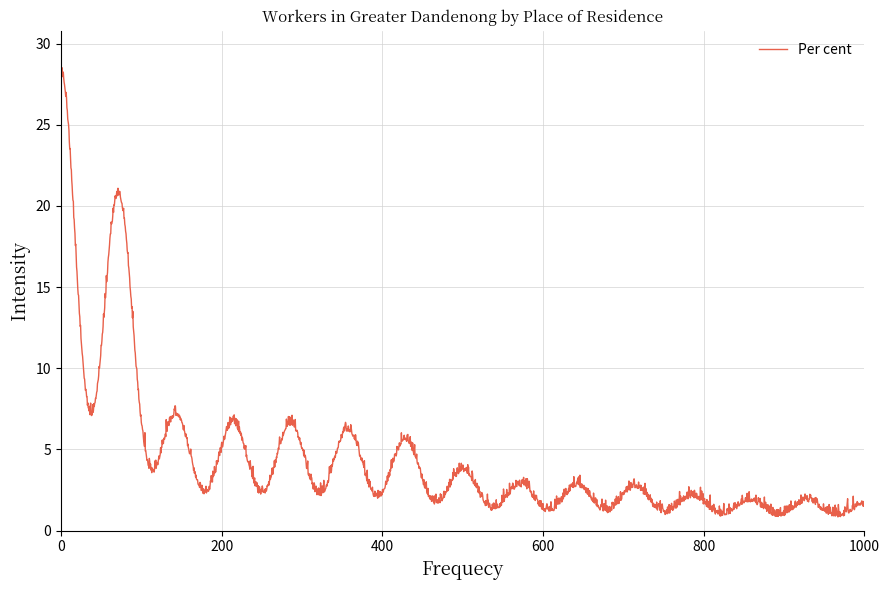

What is the greatest value displayed?

28.5